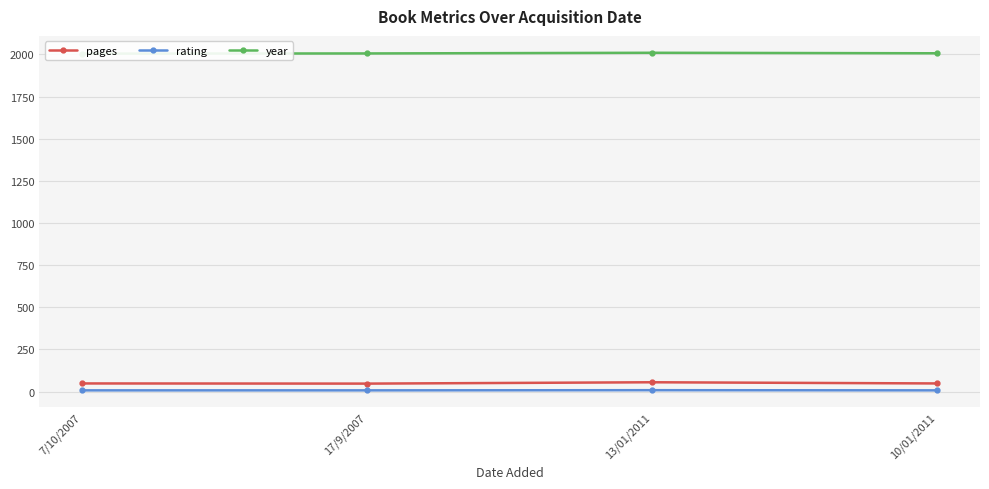

At how many categories does at least one series exceed 1444?

4